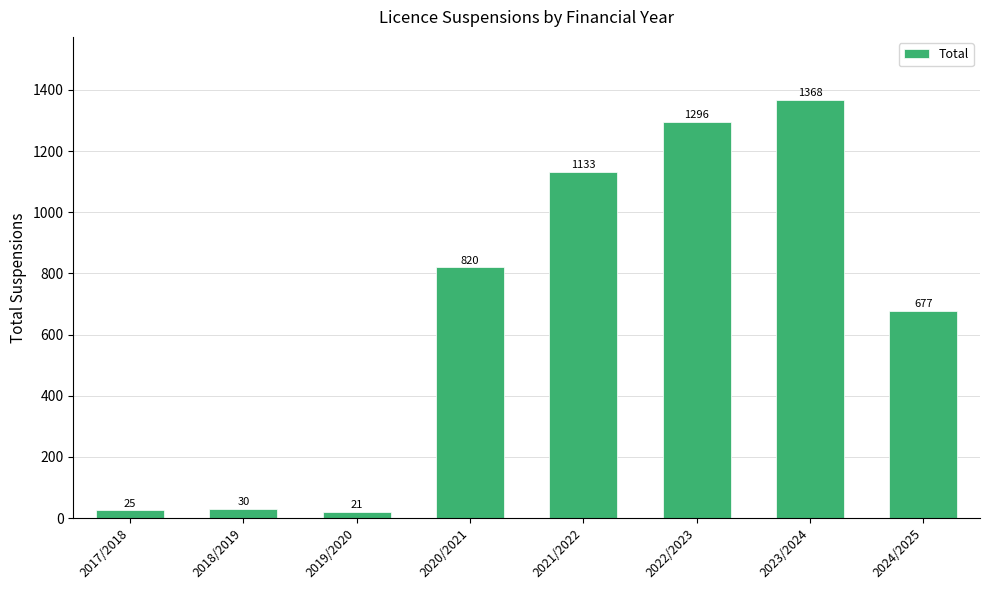

At which label is the value closest to 694?

2024/2025